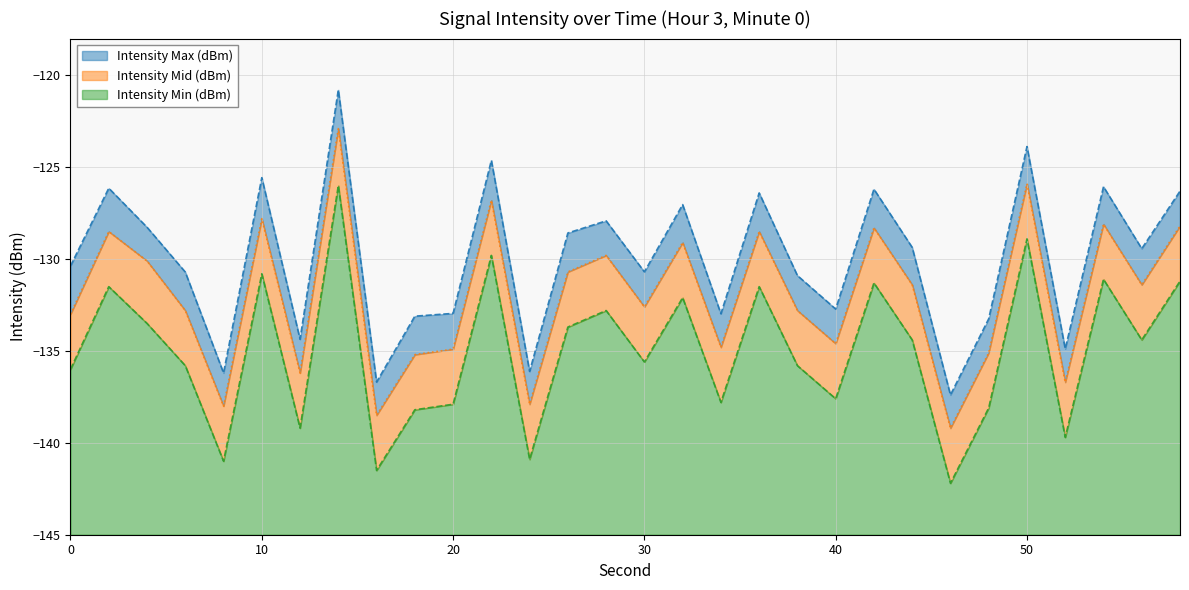

Reading right to left, list all the values displayed in this chart.

Intensity Max (dBm): 58=-126.3	56=-129.4	54=-126.1	52=-134.9	50=-123.9	48=-133.2	46=-137.4	44=-129.4	42=-126.2	40=-132.7	38=-130.9	36=-126.4	34=-133.0	32=-127.0	30=-130.7	28=-127.9	26=-128.6	24=-136.1	22=-124.6	20=-133.0	18=-133.1	16=-136.7	14=-120.8	12=-134.4	10=-125.6	8=-136.2	6=-130.7	4=-128.3	2=-126.1	0=-130.4
Intensity Mid (dBm): 58=-128.2	56=-131.4	54=-128.1	52=-136.7	50=-125.9	48=-135.1	46=-139.2	44=-131.4	42=-128.3	40=-134.6	38=-132.8	36=-128.5	34=-134.8	32=-129.1	30=-132.6	28=-129.8	26=-130.7	24=-137.9	22=-126.8	20=-134.9	18=-135.2	16=-138.5	14=-122.9	12=-136.2	10=-127.8	8=-138.0	6=-132.8	4=-130.1	2=-128.5	0=-133.0
Intensity Min (dBm): 58=-131.2	56=-134.4	54=-131.1	52=-139.7	50=-128.9	48=-138.1	46=-142.2	44=-134.4	42=-131.3	40=-137.6	38=-135.8	36=-131.5	34=-137.8	32=-132.1	30=-135.6	28=-132.8	26=-133.7	24=-140.9	22=-129.8	20=-137.9	18=-138.2	16=-141.5	14=-126.0	12=-139.2	10=-130.8	8=-141.0	6=-135.8	4=-133.5	2=-131.5	0=-136.0